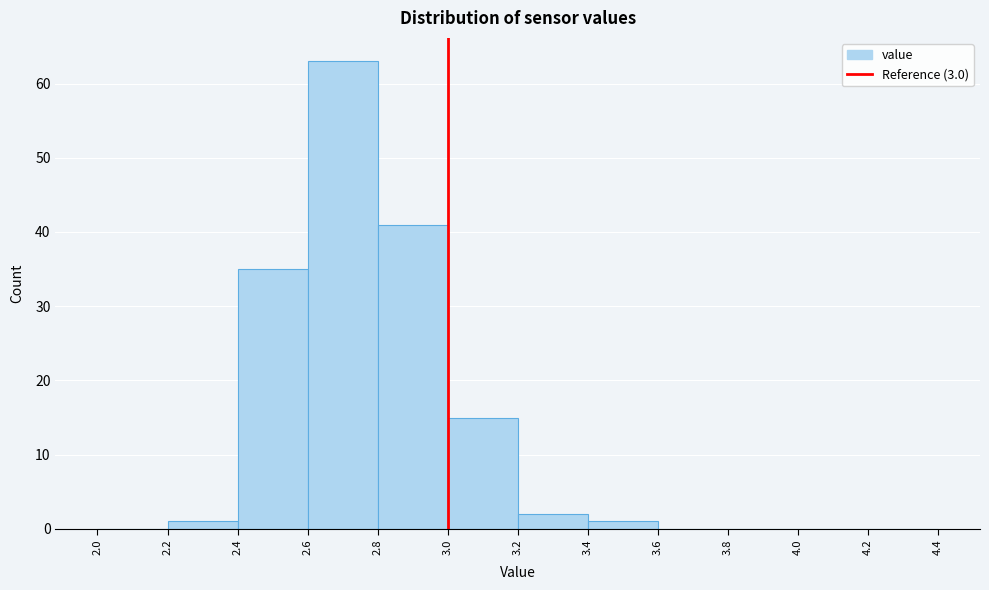

Reading left to right, list every bar in this chart as the range it spans on the x-axis followed by its height. The values are not printed on the chart, so give them approximately, as read against the axis.

2.0 to 2.2: 0
2.2 to 2.4: 1
2.4 to 2.6: 35
2.6 to 2.8: 63
2.8 to 3.0: 41
3.0 to 3.2: 15
3.2 to 3.4: 2
3.4 to 3.6: 1
3.6 to 3.8: 0
3.8 to 4.0: 0
4.0 to 4.2: 0
4.2 to 4.4: 0